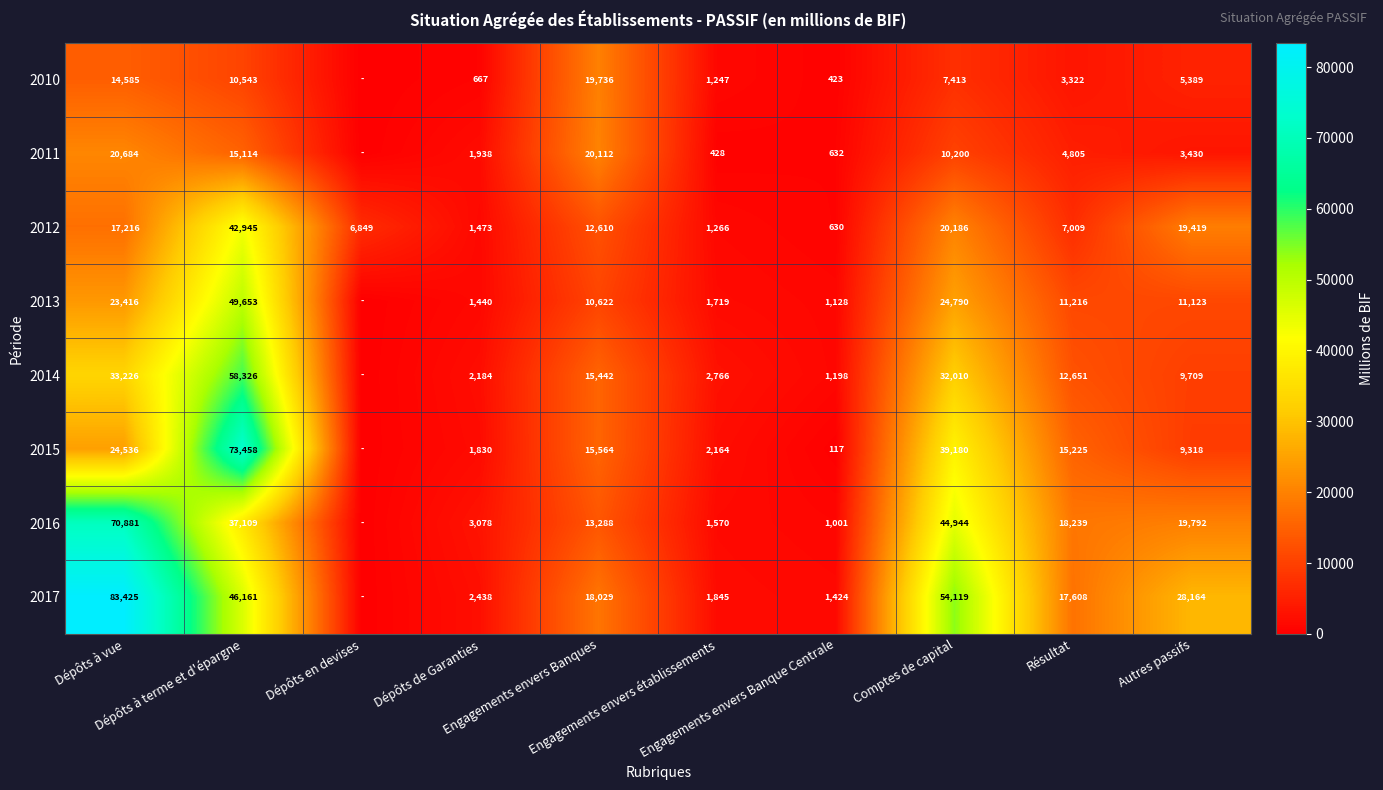

What is the sum of all 2012 values?

129603